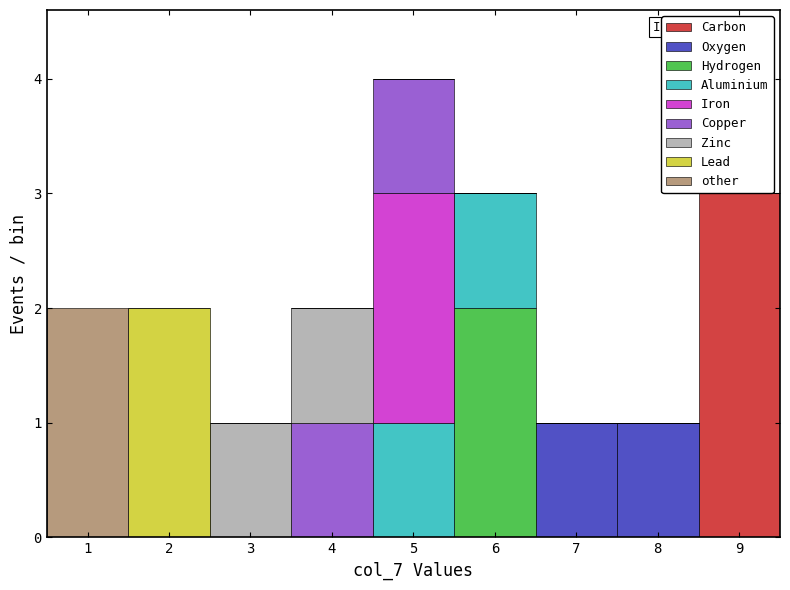

Which range on the x-axis has the tallest stacked bar (by total height)?

4.5 to 5.5